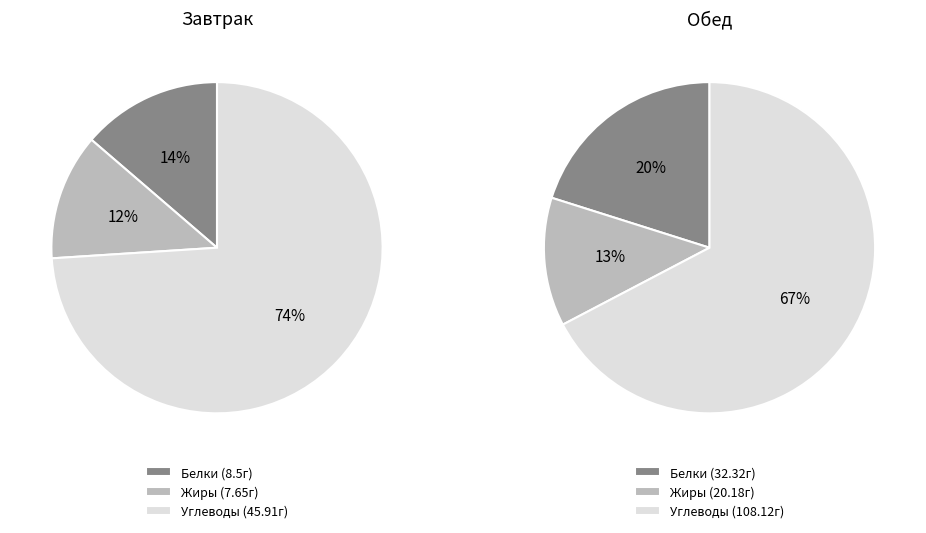

What portion of the pie excludes Завтрак?

52.5%